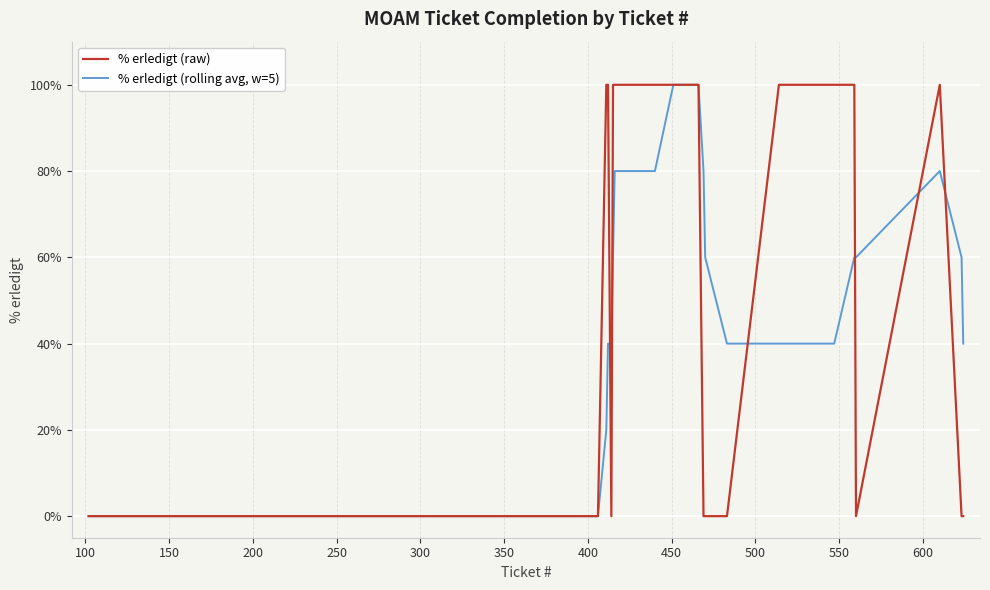

What is the greatest value displayed?

100